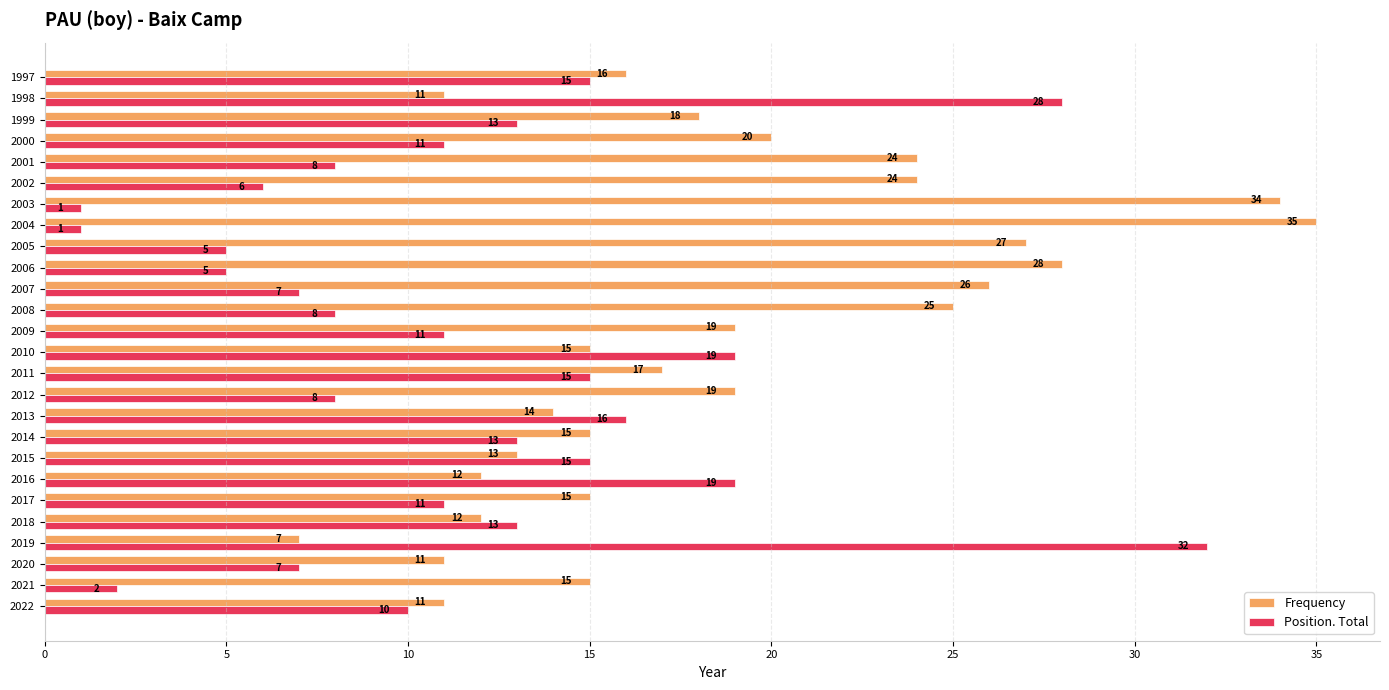

At which category does the chart reach its peak across all series?

2004